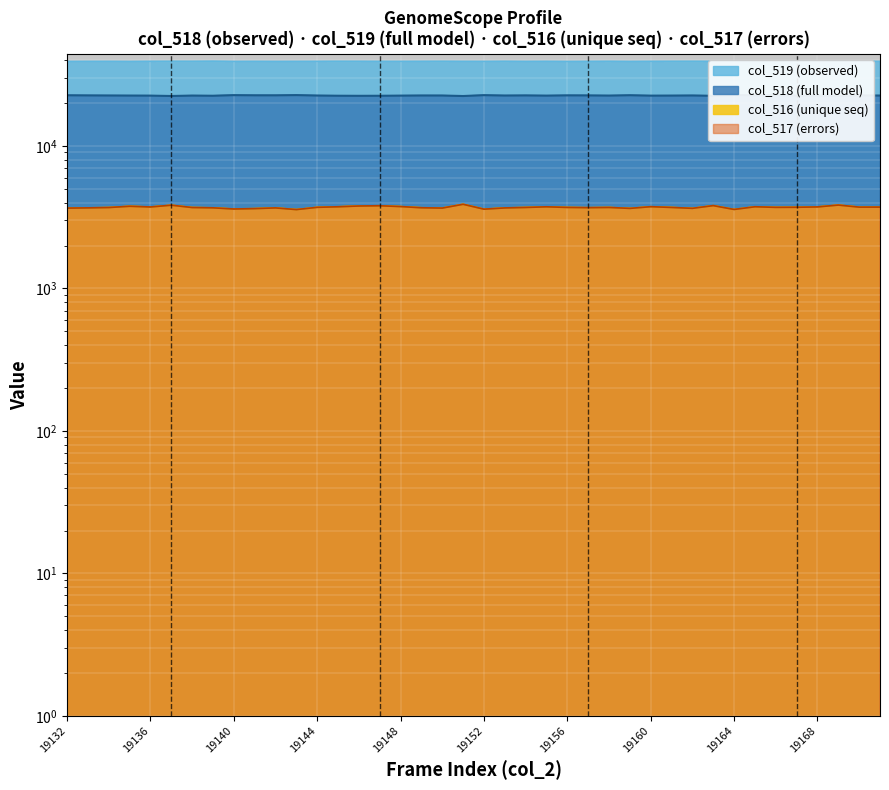

Reading left to right, what are all the values shown in this chart?

col_518: 22674	22626	22595	22566	22548	22416	22564	22506	22723	22664	22657	22738	22582	22509	22480	22497	22548	22597	22588	22405	22718	22582	22624	22548	22645	22624	22562	22692	22542	22561	22601	22480	22755	22621	22686	22526	22573	22400	22614	22570
col_519: 39199	39232	39243	39196	39257	39280	39272	39349	39202	39238	39203	39221	39244	39283	39266	39232	39231	39253	39280	39233	39216	39278	39210	39247	39187	39223	39272	39197	39245	39271	39285	39241	39195	39171	39142	39295	39228	39288	39197	39242
col_516: 3662	3677	3697	3773	3730	3839	3699	3680	3610	3633	3675	3576	3709	3743	3789	3806	3756	3685	3667	3897	3601	3675	3701	3740	3703	3688	3701	3646	3748	3703	3649	3814	3585	3743	3707	3714	3734	3847	3724	3723
col_517: 3662	3676	3697	3773	3730	3839	3697	3679	3610	3633	3674	3576	3709	3742	3789	3804	3755	3683	3664	3896	3600	3673	3701	3740	3703	3688	3701	3646	3747	3702	3649	3813	3584	3743	3707	3712	3733	3847	3721	3723